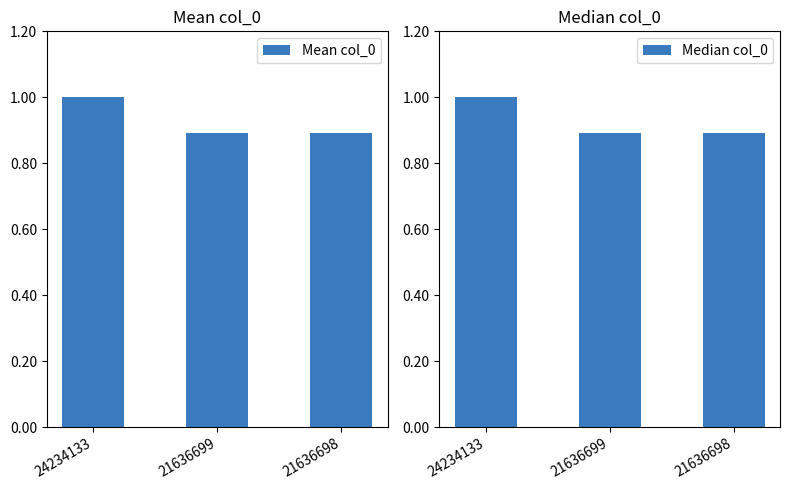

The Mean col_0 series shows 0.9 at 21636698. True or false?

True